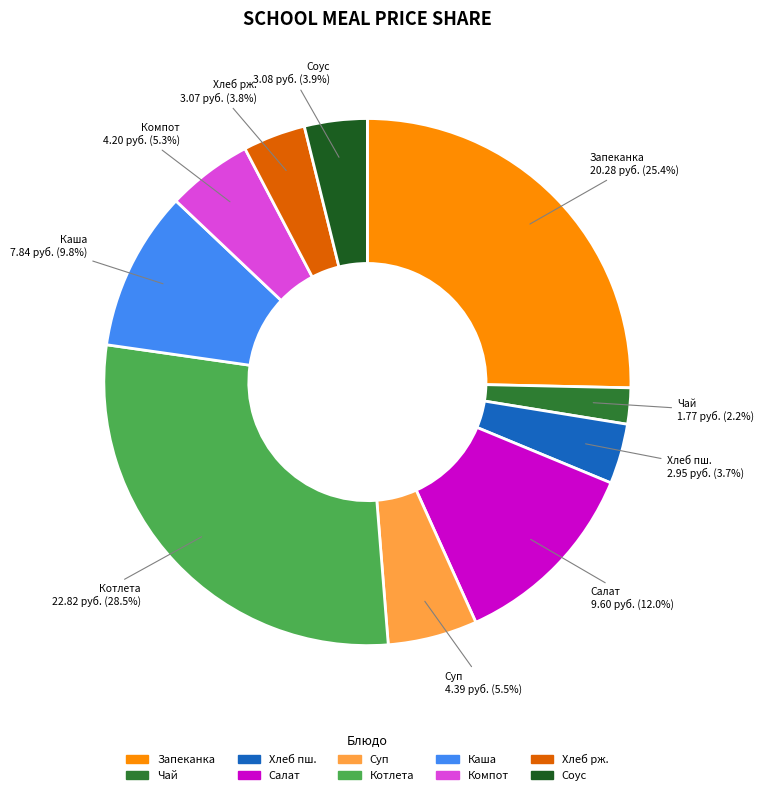

Does Каша represent more than half of the total?

No